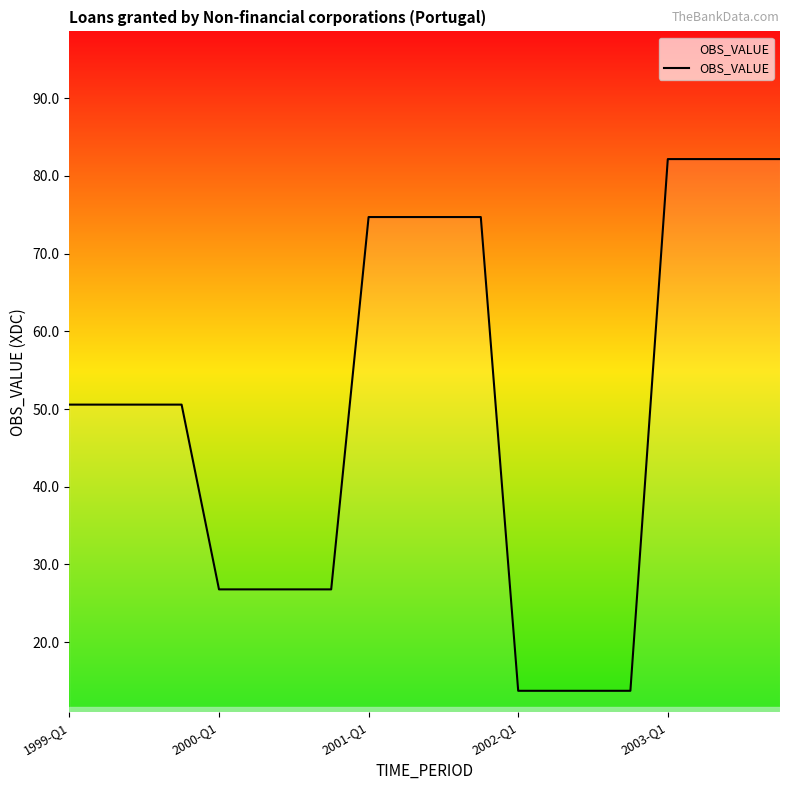

What is the greatest value displayed?

82.2